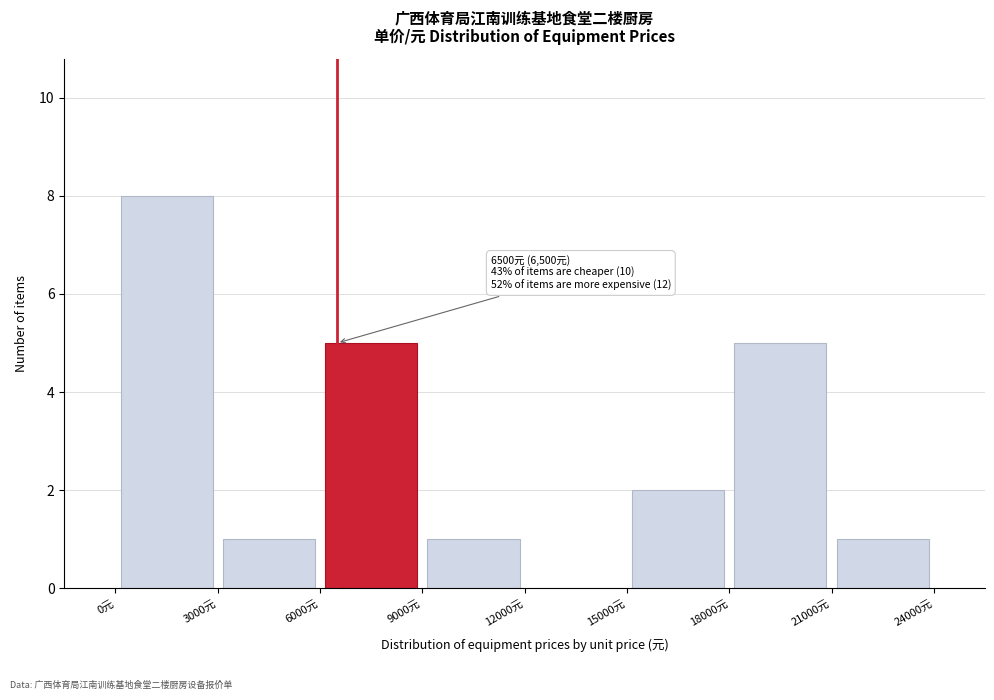

Over which range of the x-axis is the bar tallest?

0 to 3000